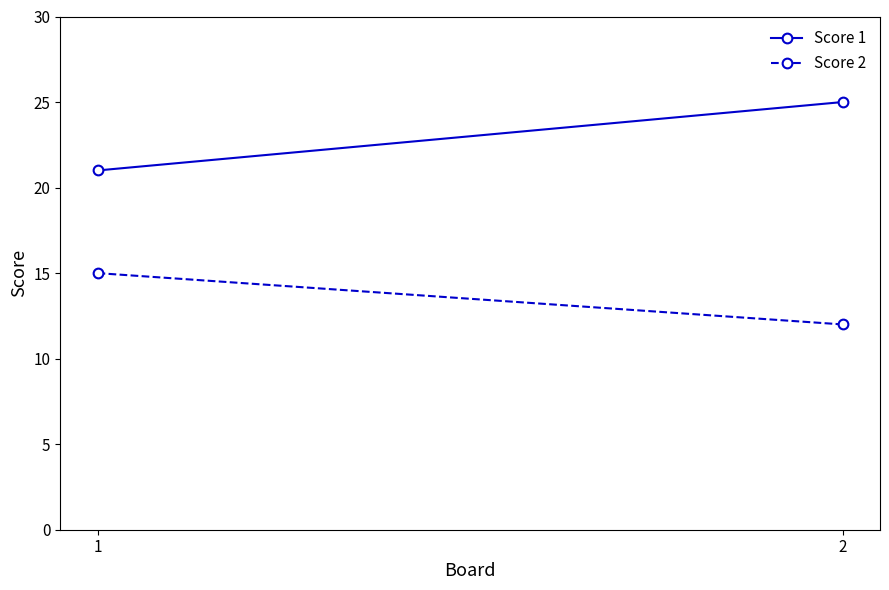

Reading left to right, what are all the values shown in this chart?

Score 1: 21	25
Score 2: 15	12